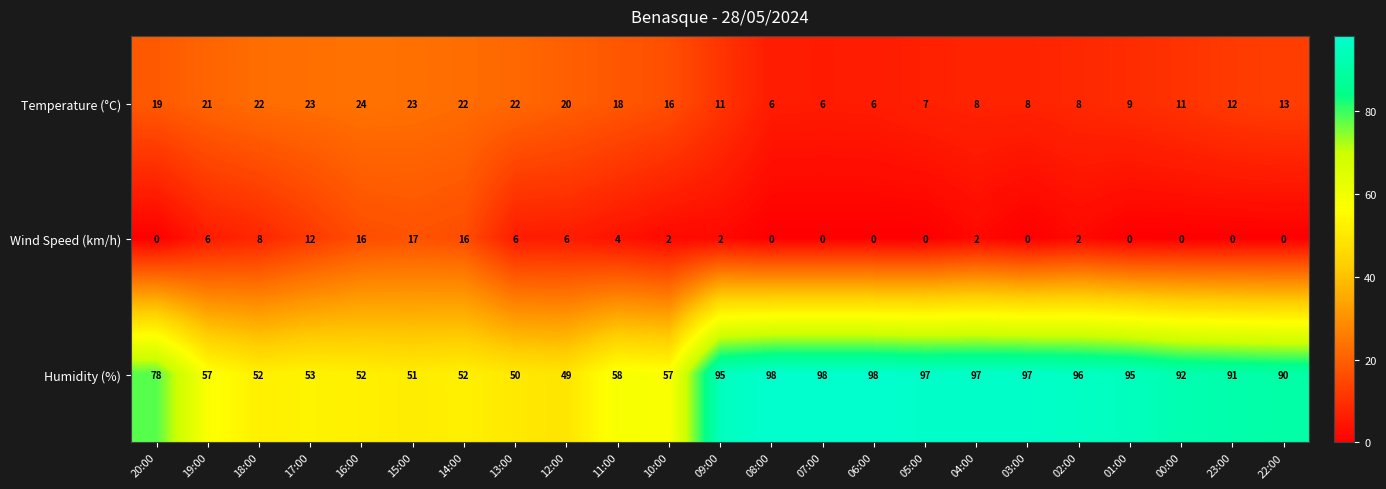

The value of Temperature (°C) at 08:00 is 8. True or false?

False